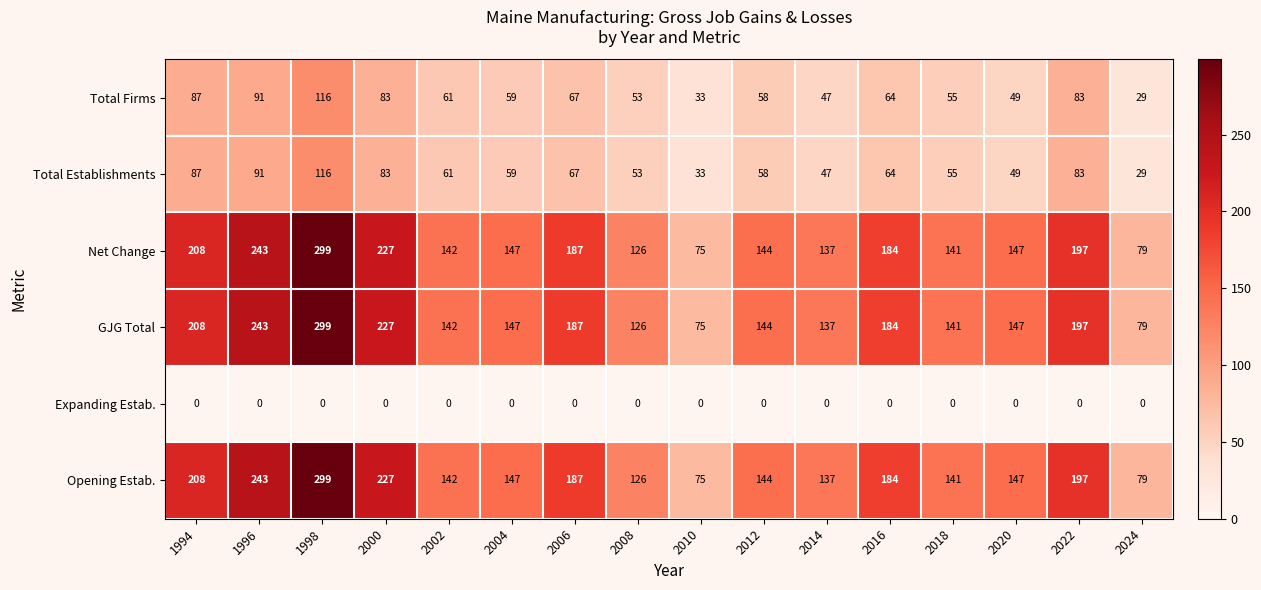

What is the average value of the GJG Total series?

168